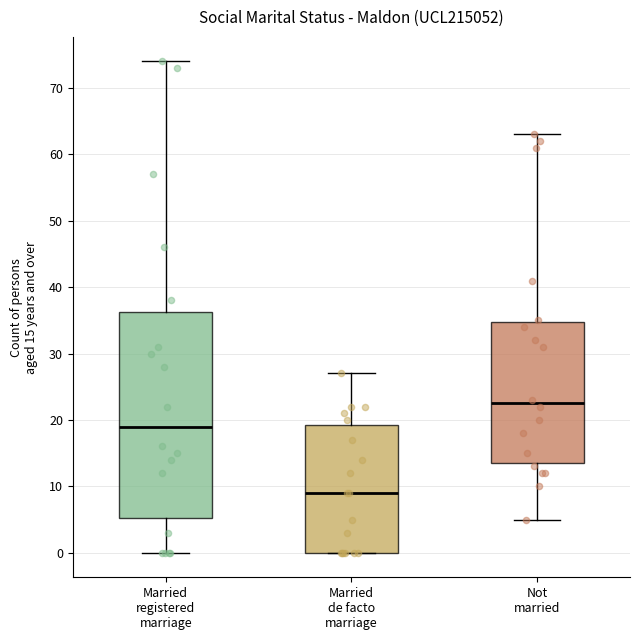

Reading left to right, read every box against the y-axis: the position of its median line, the range the box covers, and the ends of its whiskers. The values are not printed on the chart, so give them approximately, as read against the axis.

Married registered marriage: median 19, box 5 to 36, whiskers 0 to 74
Married de facto marriage: median 9, box 0 to 19, whiskers 0 to 27
Not married: median 23, box 14 to 35, whiskers 5 to 63